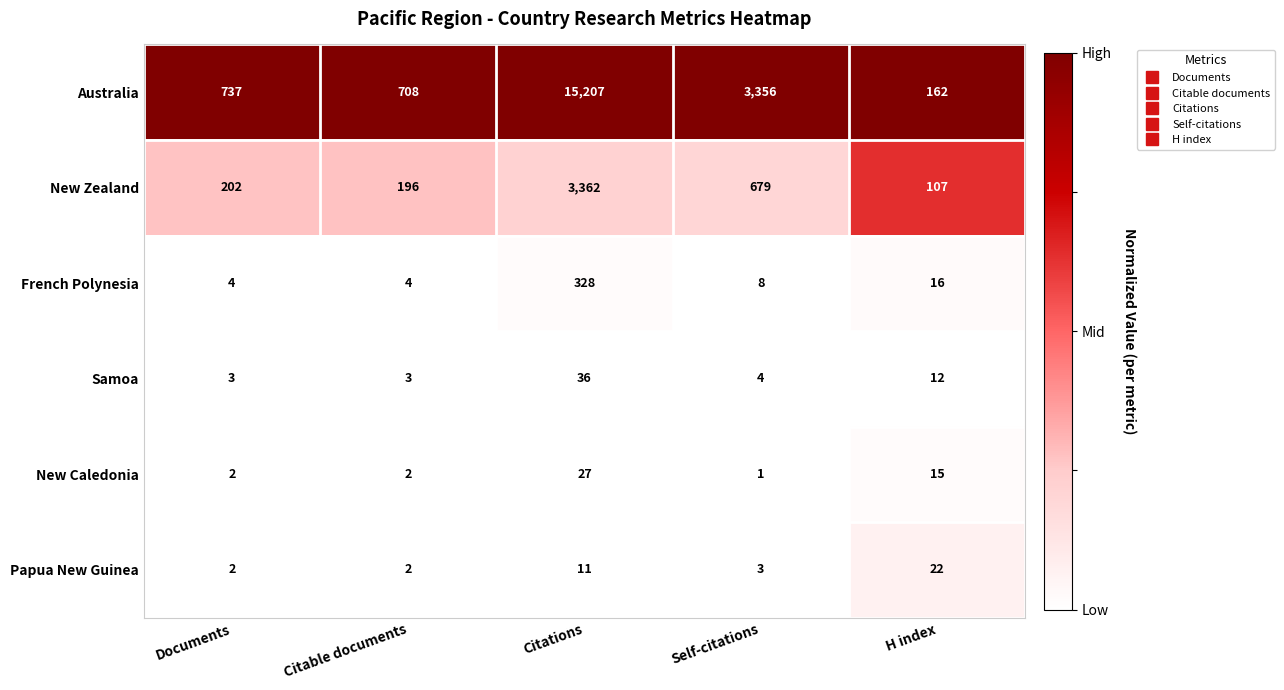

True or false: Papua New Guinea has a value of 3 at Self-citations.

True